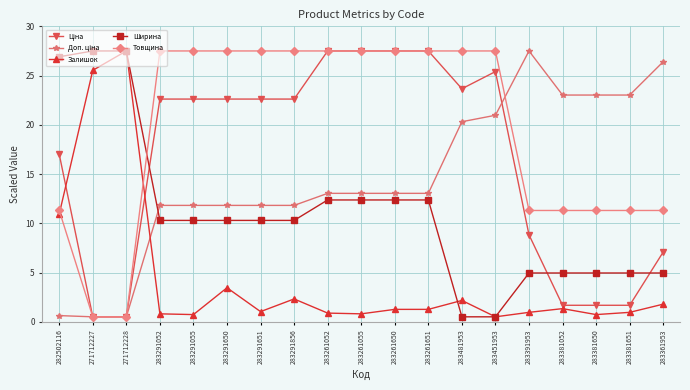

Where is Залишок nearest to the value 14?

282502116